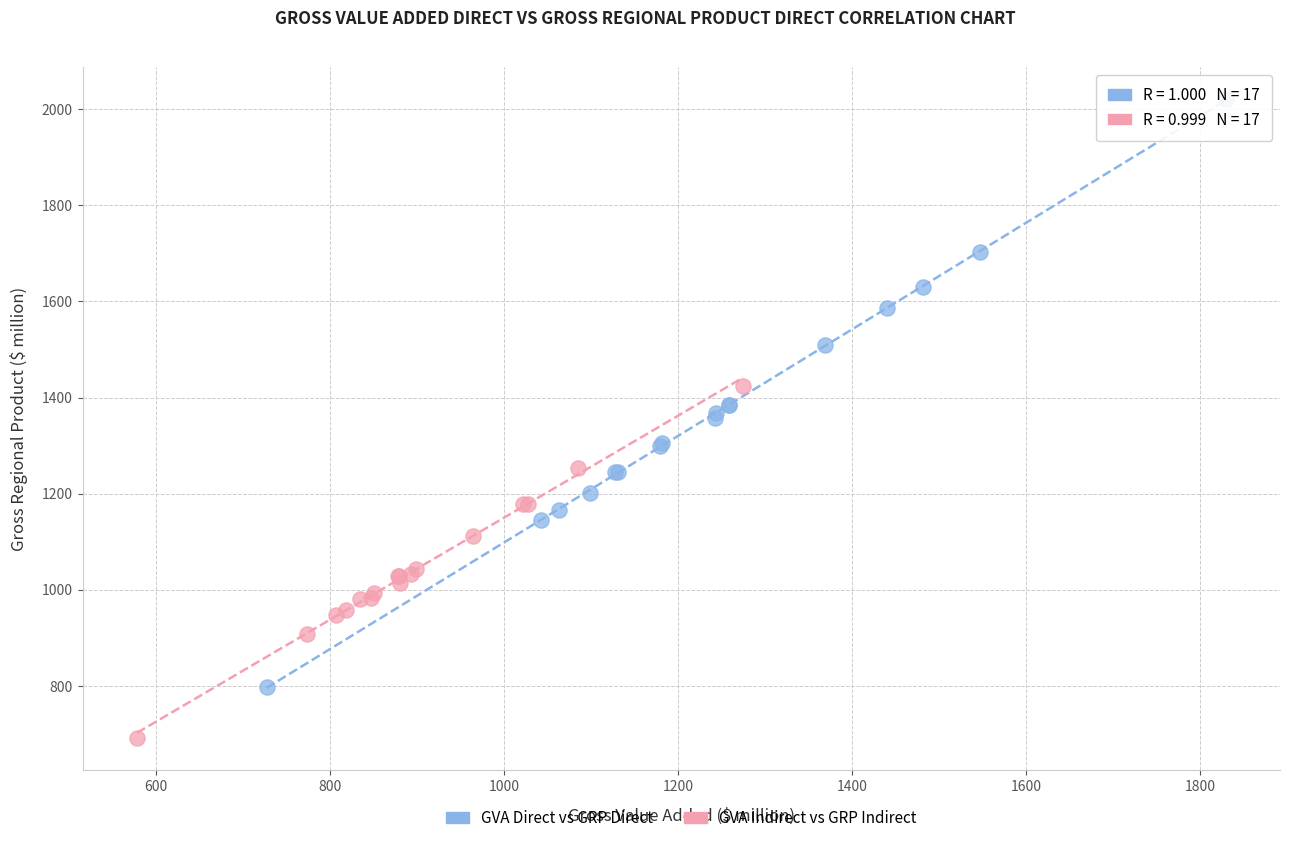

What are all the series names shown in the legend?

GVA Direct vs GRP Direct, GVA Indirect vs GRP Indirect